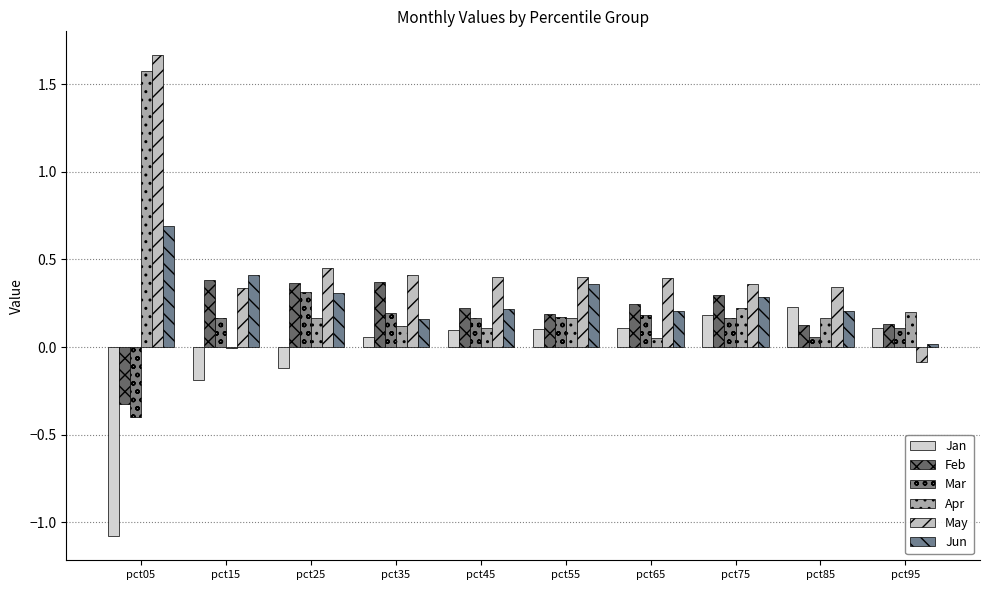

What is the value of the Apr bar at the 9th from the left?

0.2